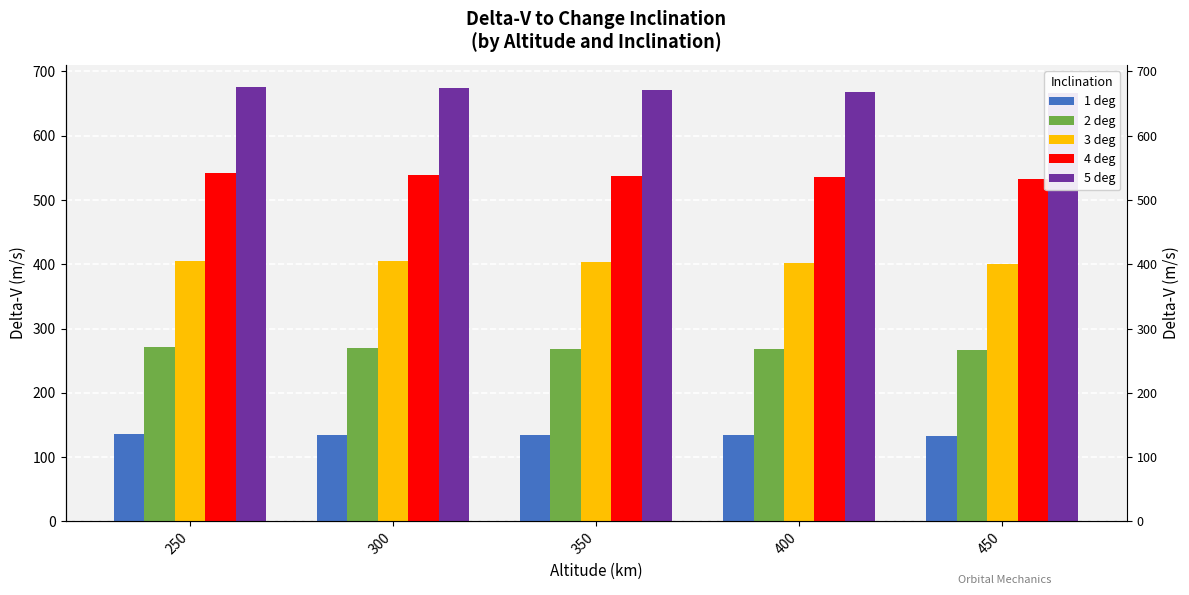

What are all the series names shown in the legend?

1 deg, 2 deg, 3 deg, 4 deg, 5 deg